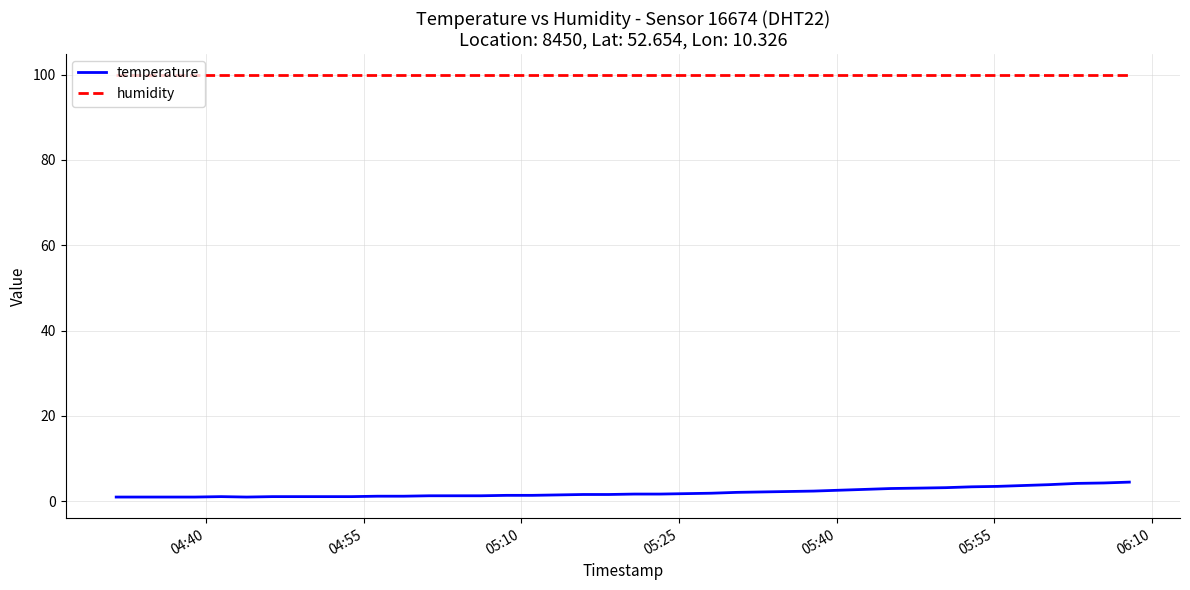

List the series in order of their peak value, highest first.

humidity, temperature